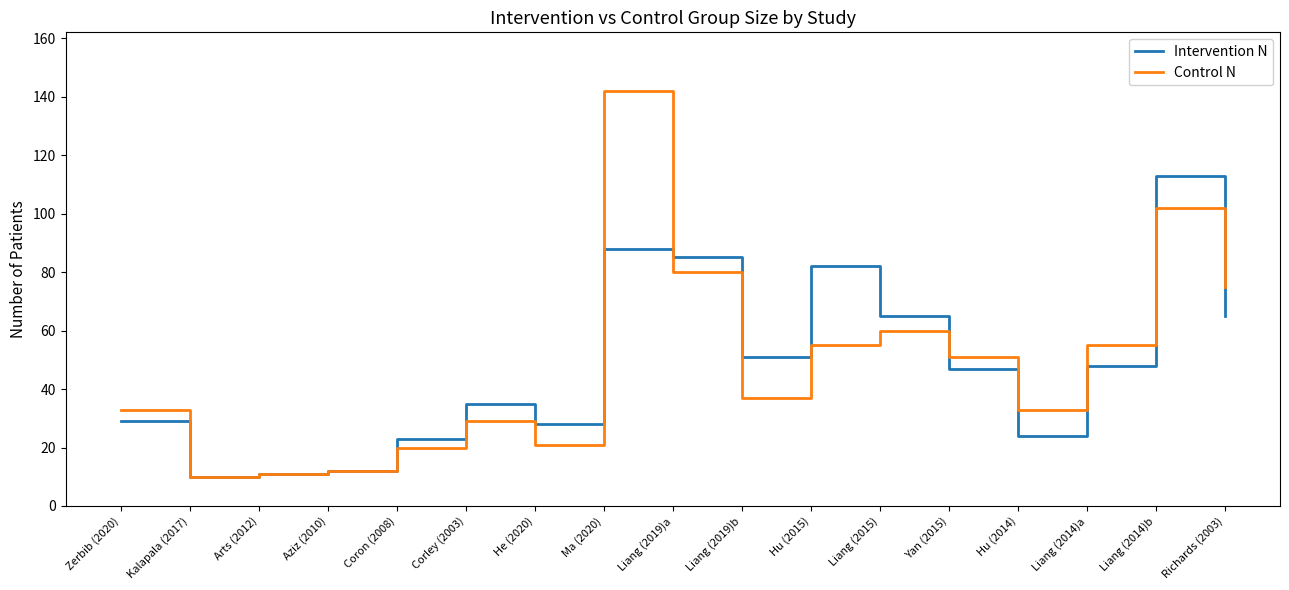

What is the sum of the Intervention N values at Kalapala (2017) and Zerbib (2020)?

39